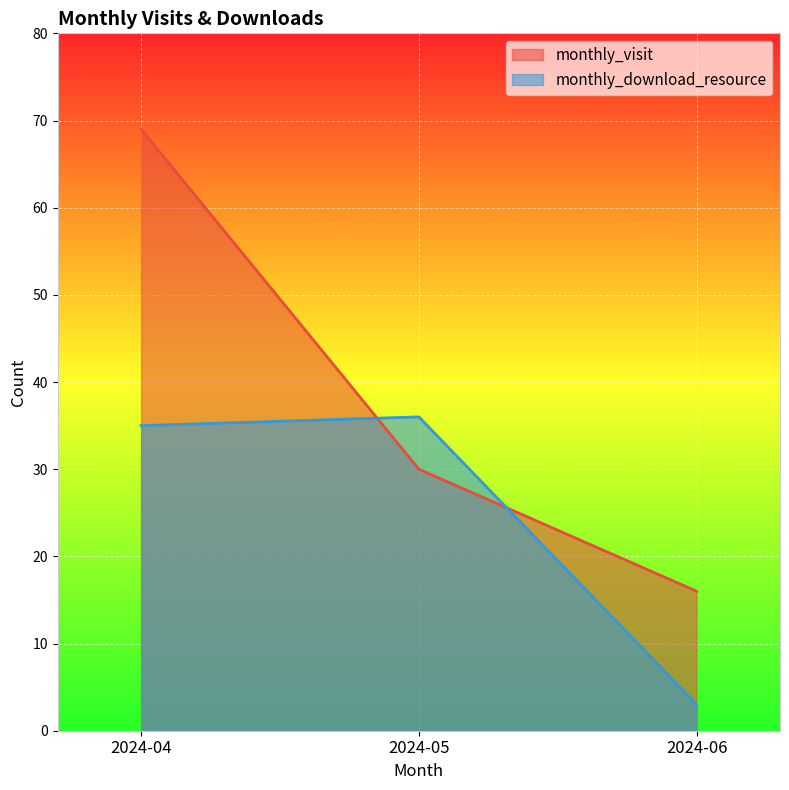

What is the sum of all monthly_download_resource values?

74